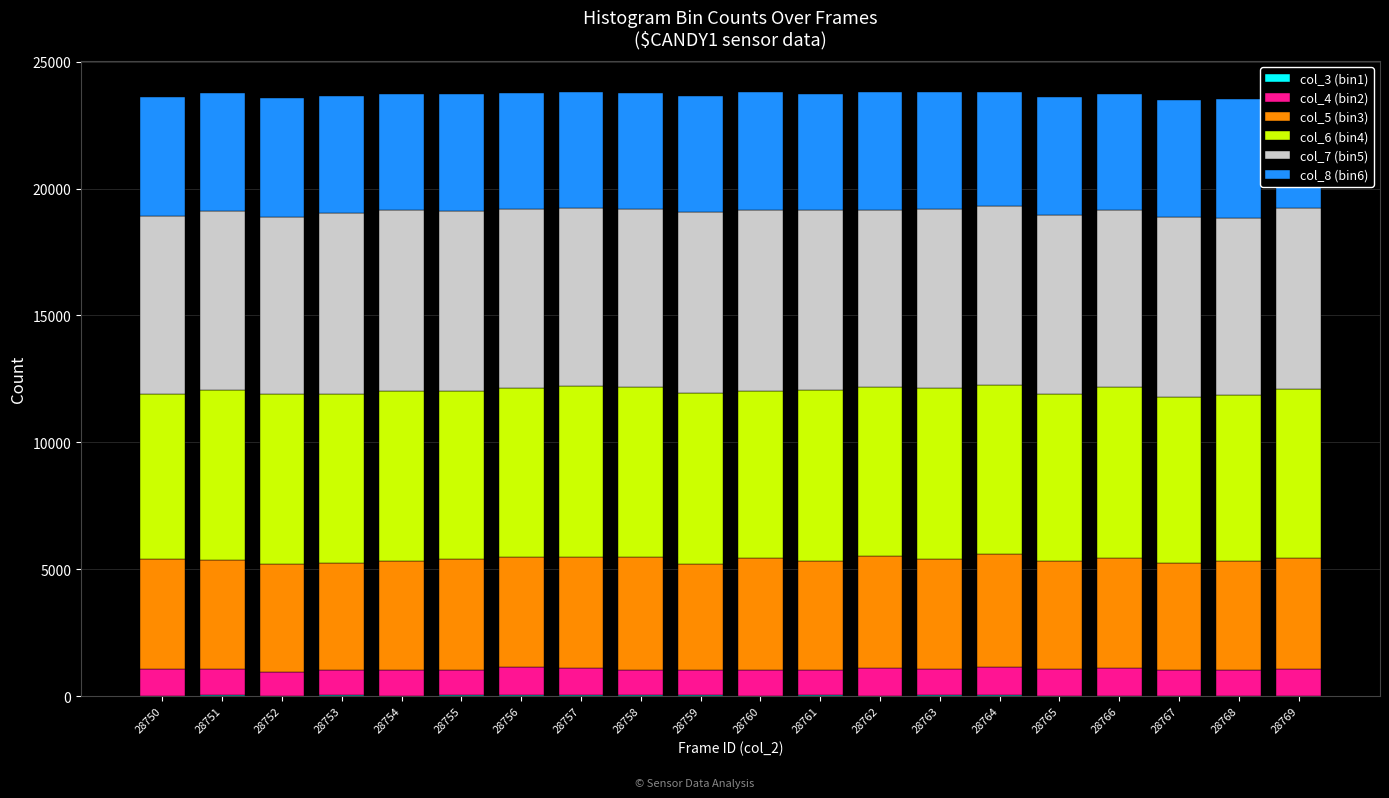

At which label is col_8 (bin6) closest to 4599?

28753